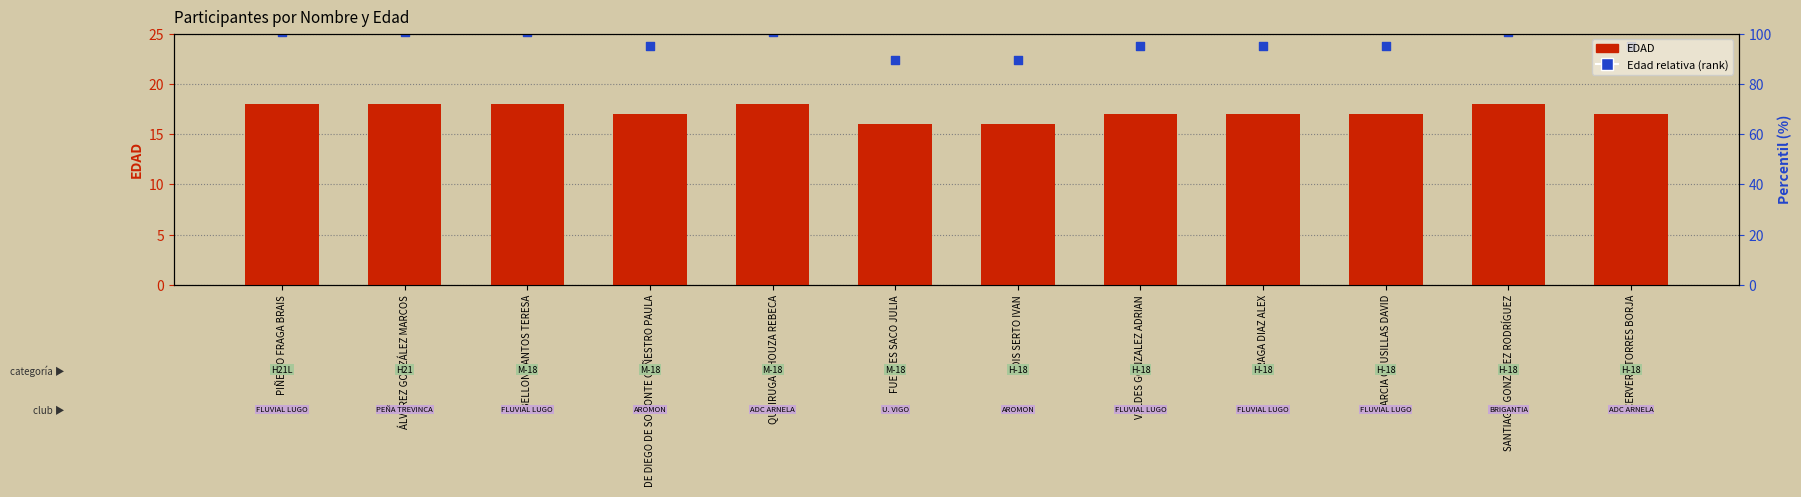

What is the total value across all series at FRAGA DIAZ ALEX?

40.8